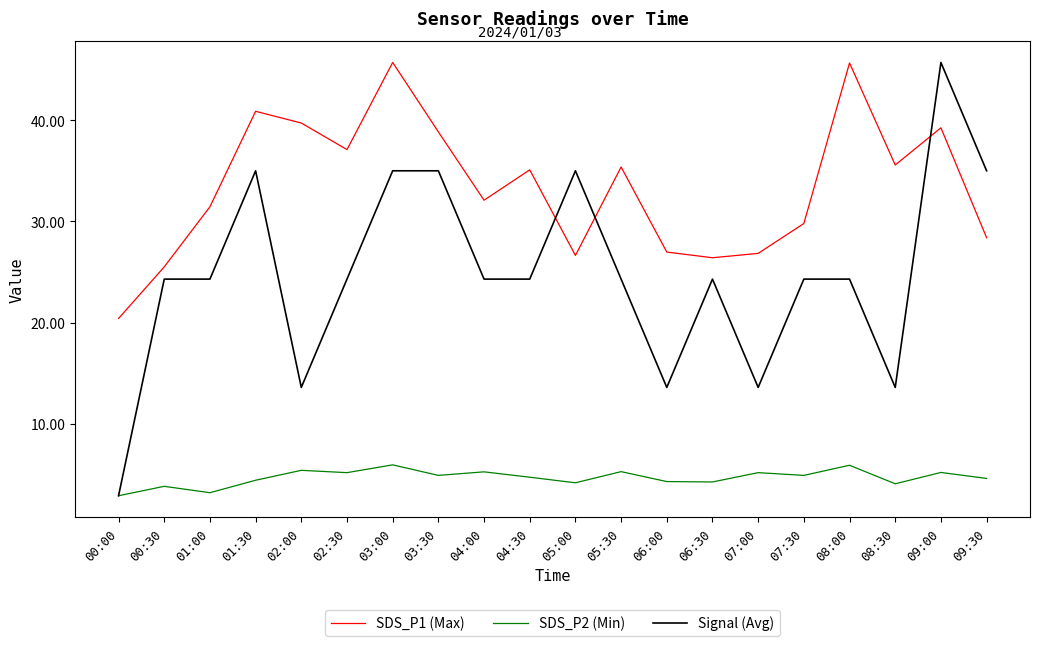

The SDS_P1 (Max) series shows 15.1 at 08:00. True or false?

False